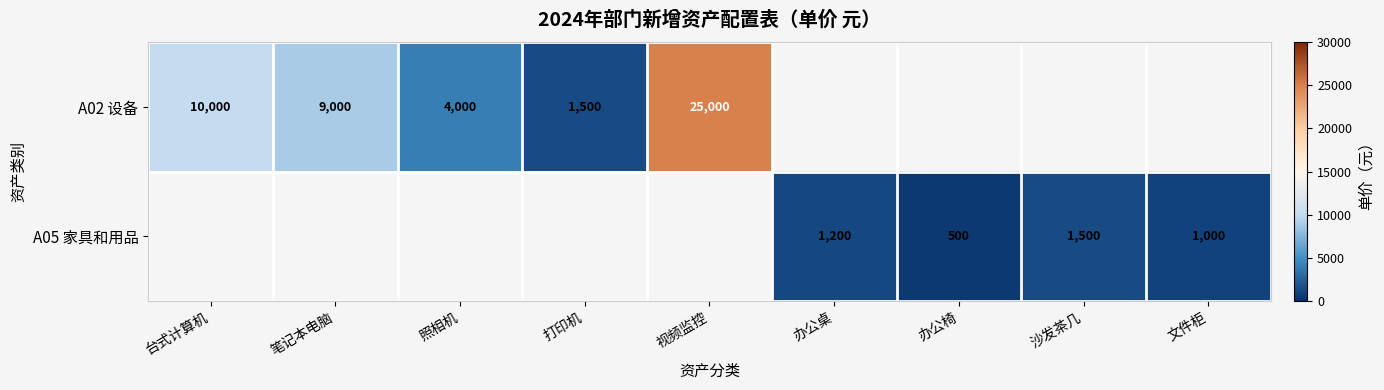

The value of A05 家具和用品 at 沙发茶几 is 2433. True or false?

False